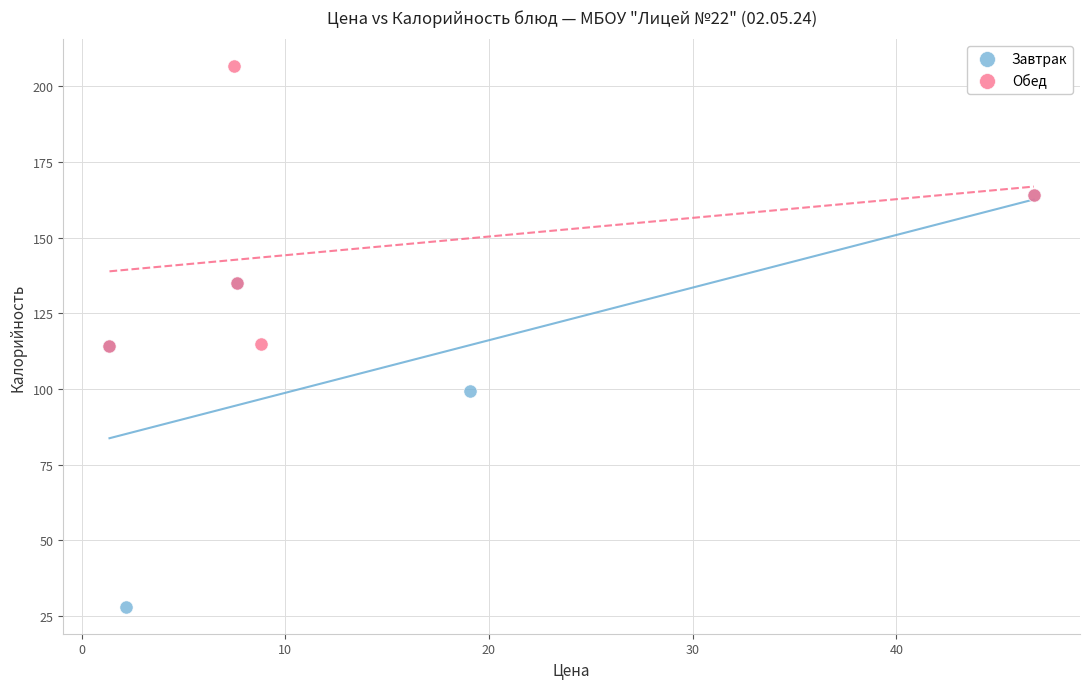

Which series reaches the minimum Y coordinate?

Завтрак